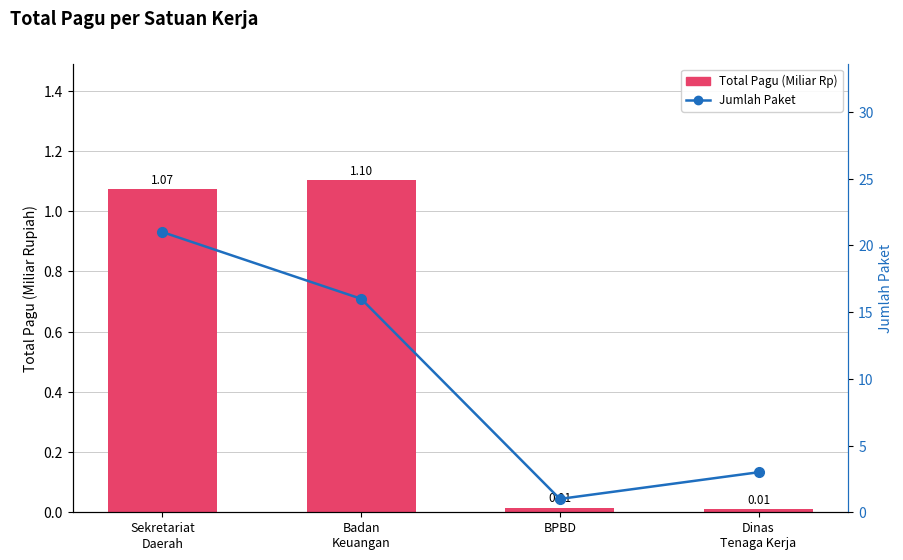

Which series has the largest total across all categories?

Jumlah Paket